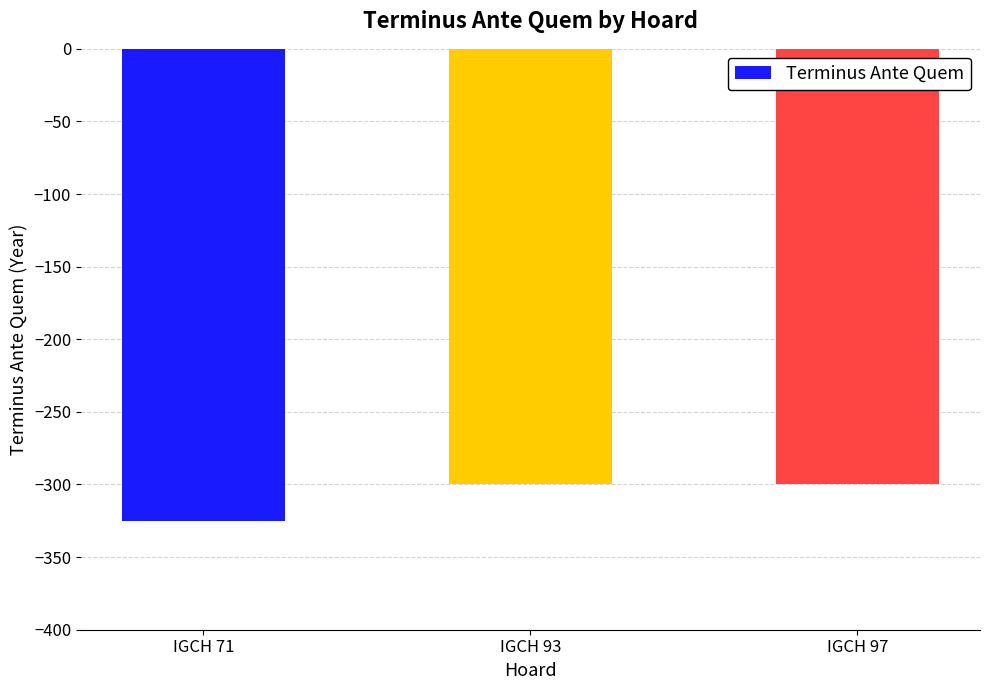

Count the values in the range -325 to -300.

3